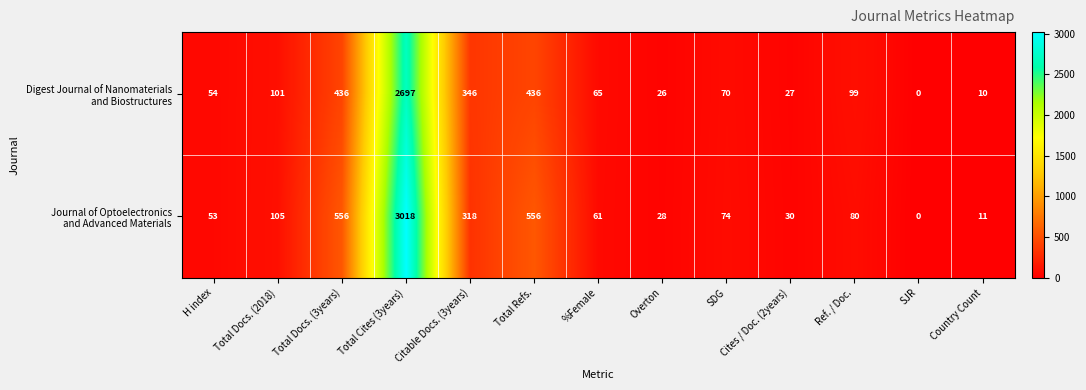

At which category is the sum across all series the highest?

Total Cites (3years)